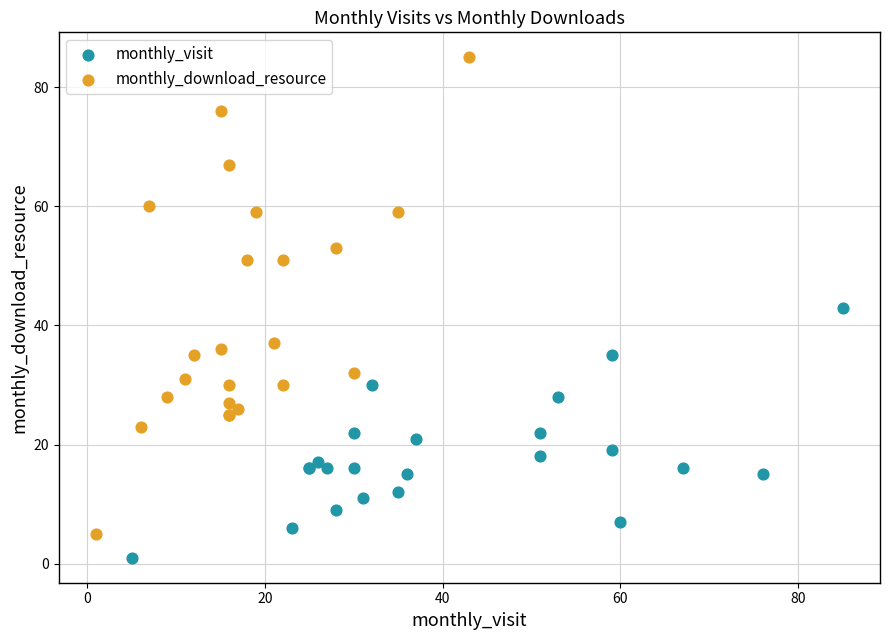

Which series has the widest spread of Y values?

monthly_download_resource